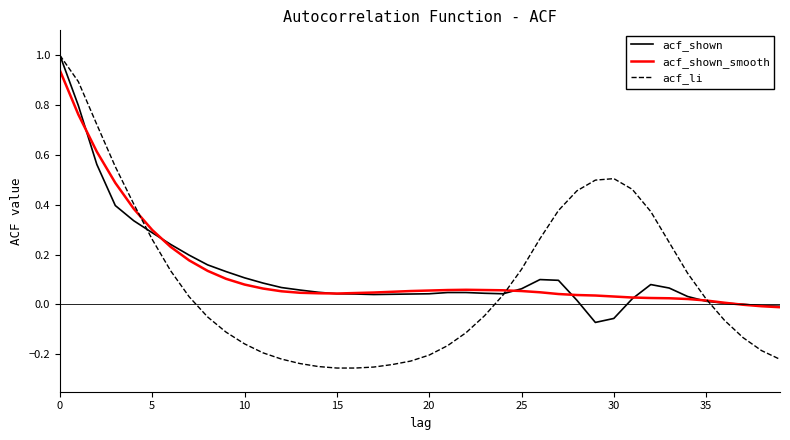

Which series has the widest spread of values?

acf_li